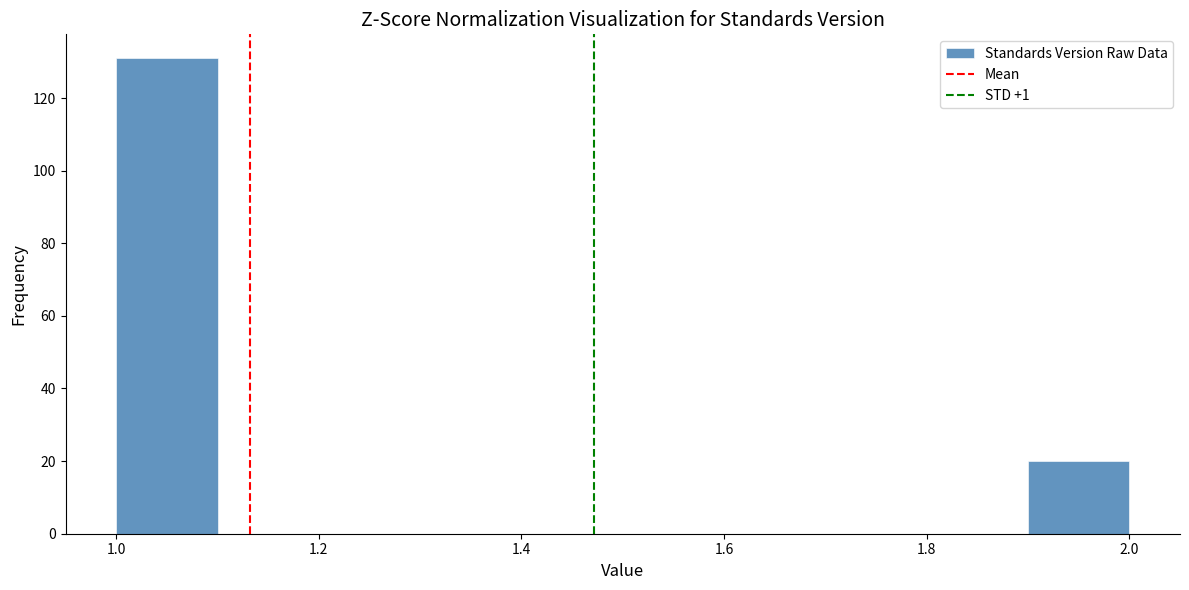

Reading left to right, transcribe this chart: for each bar, give the range it covers on the x-axis and its height. The values are not printed on the chart, so give them approximately, as read against the axis.

1.0 to 1.1: 132
1.1 to 1.2: 0
1.2 to 1.3: 0
1.3 to 1.4: 0
1.4 to 1.5: 0
1.5 to 1.6: 0
1.6 to 1.7: 0
1.7 to 1.8: 0
1.8 to 1.9: 0
1.9 to 2.0: 20